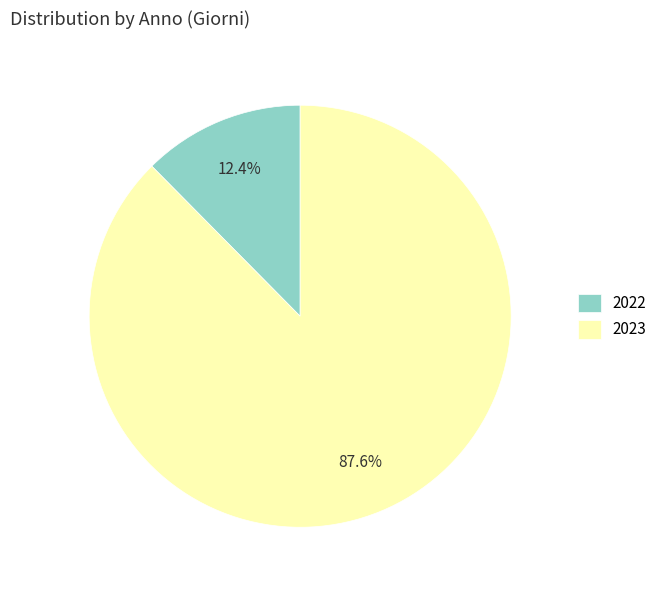

The 2023 slice represents 88% of the pie. True or false?

True